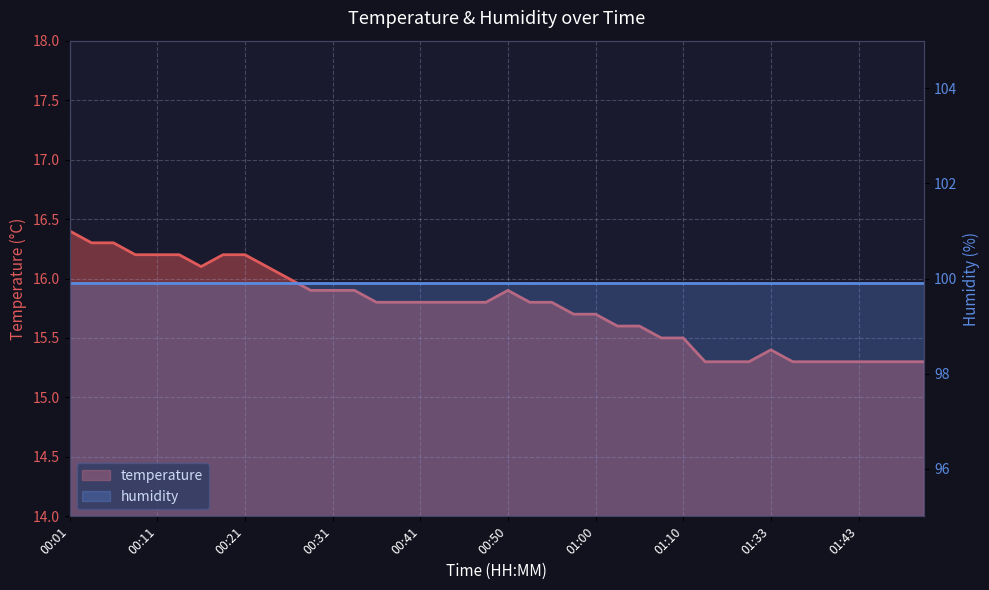

Rank the categories by value from highest to lowest.

00:01, 00:04, 00:06, 00:09, 00:11, 00:14, 00:18, 00:21, 00:16, 00:23, 00:26, 00:28, 00:31, 00:33, 00:50, 00:36, 00:38, 00:41, 00:43, 00:46, 00:48, 00:53, 00:55, 00:58, 01:00, 01:03, 01:05, 01:08, 01:10, 01:33, 01:18, 01:23, 01:31, 01:36, 01:38, 01:41, 01:43, 01:46, 01:48, 01:51